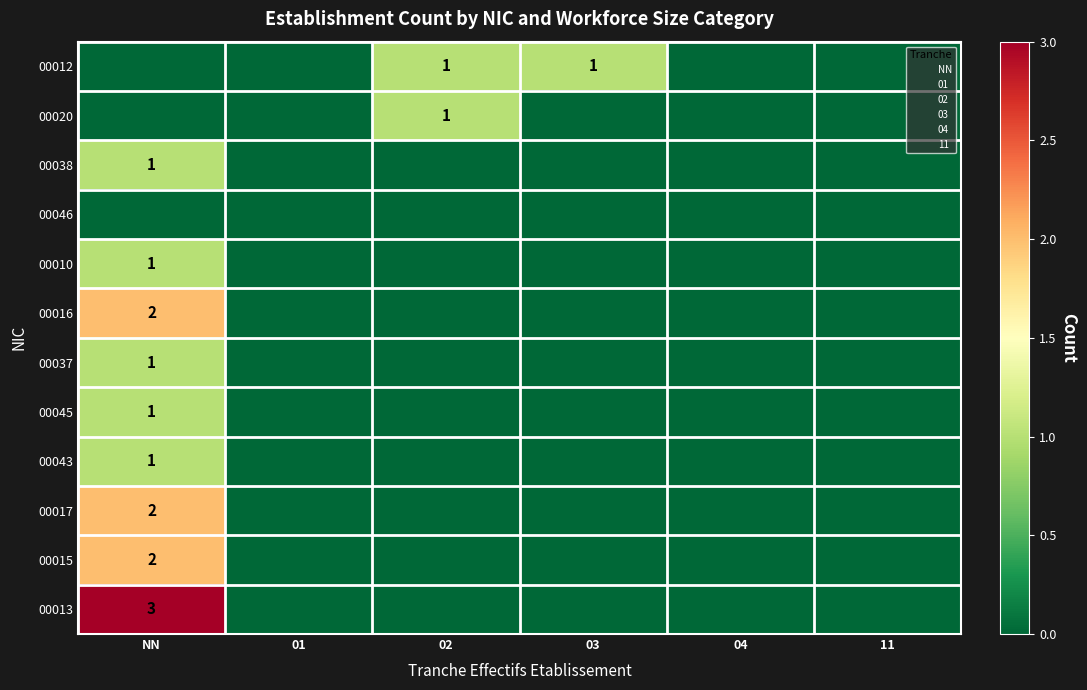

True or false: 00045 has a value of 1 at NN.

True